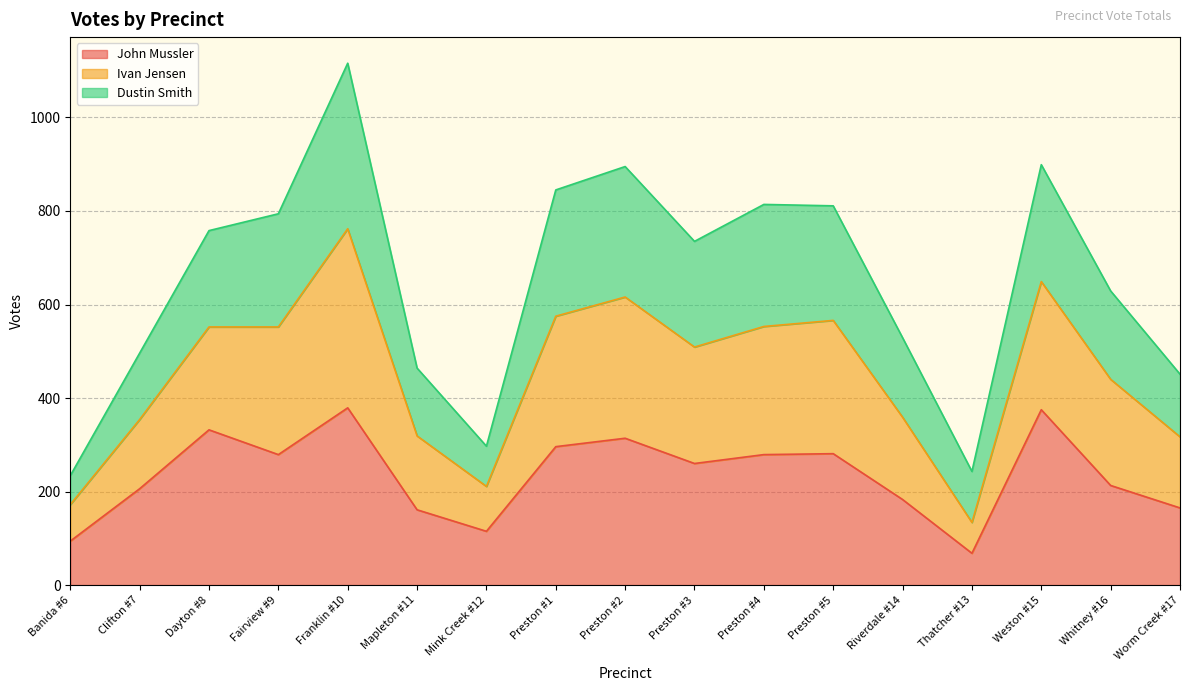

What is the total value across all series at Whitney #16?

629